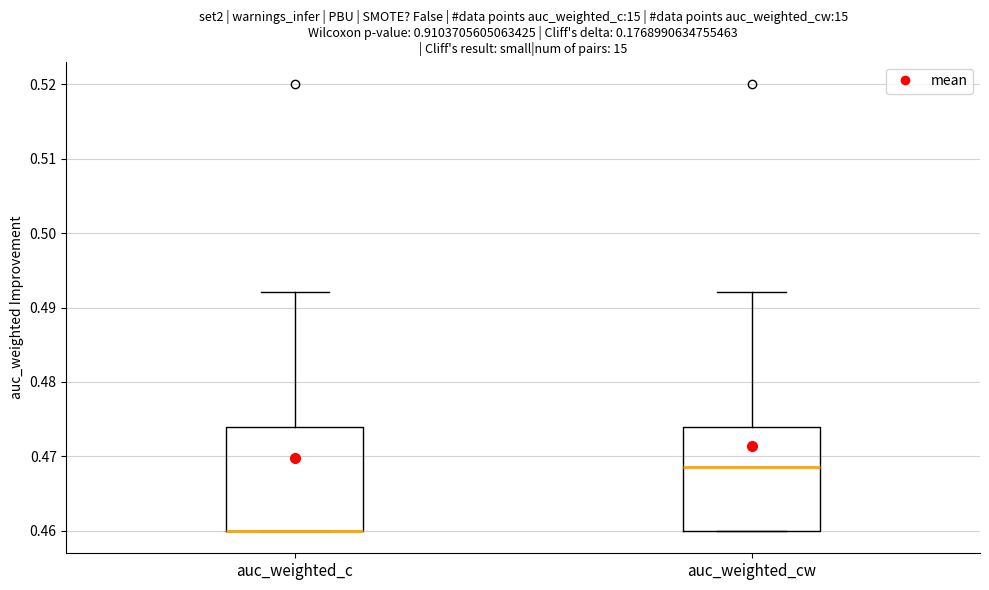

Reading left to right, transcribe this box plot: for each box, give where its median line is, the range the box spans, and where its two whiskers end, as read against the y-axis. The values are not printed on the chart, so give them approximately, as read against the axis.

auc_weighted_c: median 0.460 (drawn on the box's lower edge), box 0.460 to 0.474, whiskers 0.460 to 0.492
auc_weighted_cw: median 0.469, box 0.460 to 0.474, whiskers 0.460 to 0.492